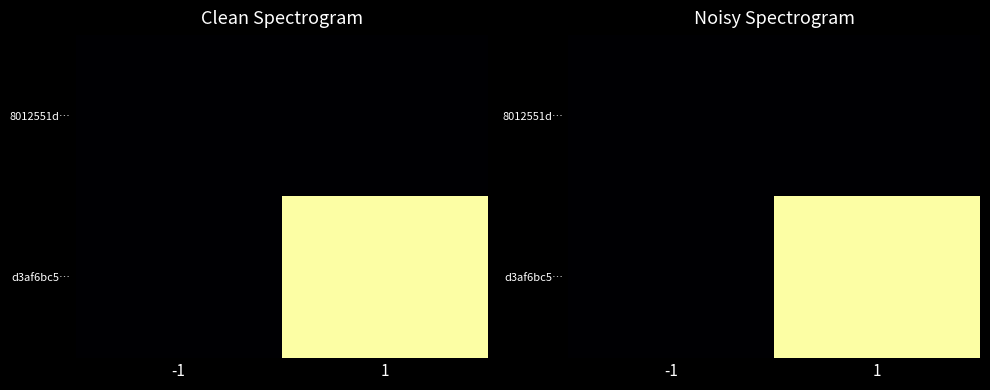

What is the maximum value shown in the chart?

3